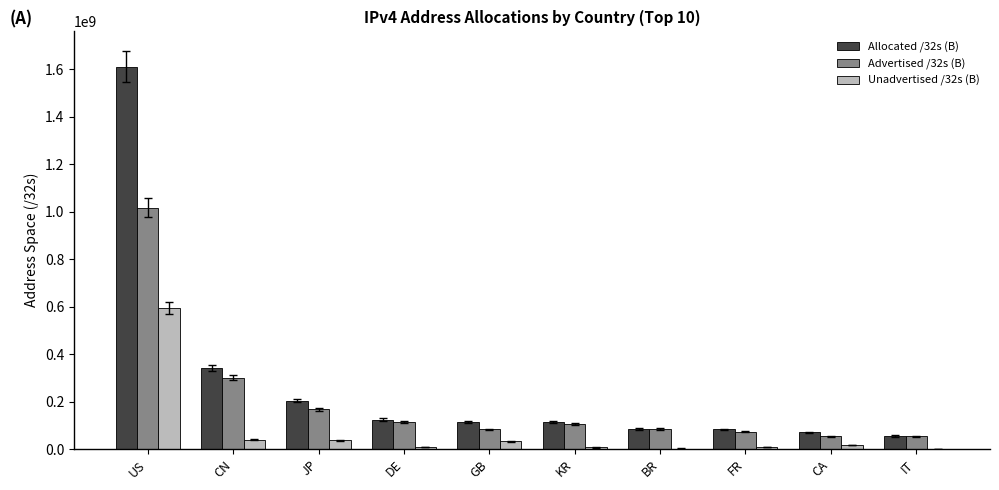

Which series has the largest total across all categories?

Allocated /32s (B)